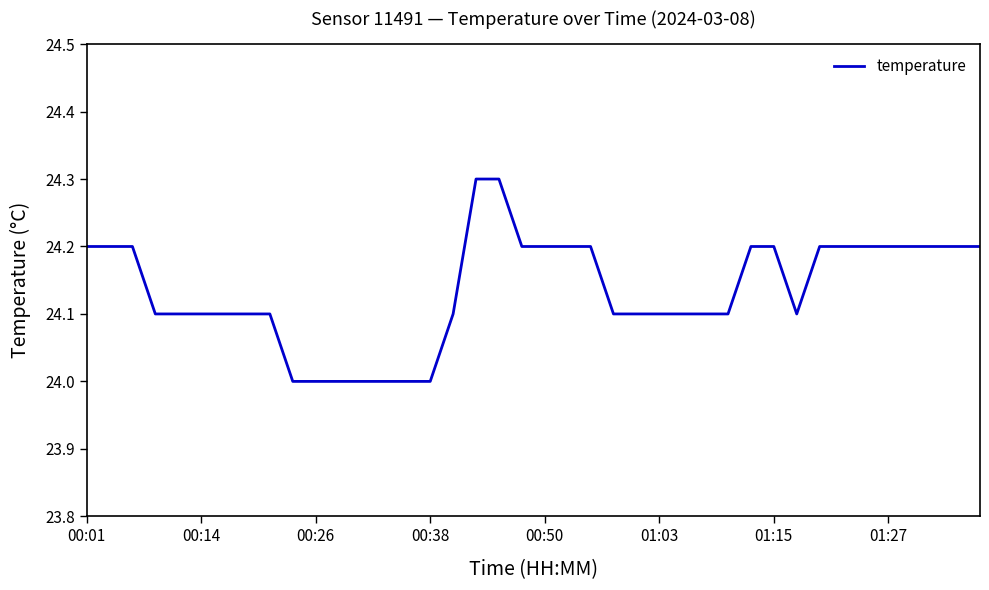

What is the difference between the maximum and minimum values?

0.3